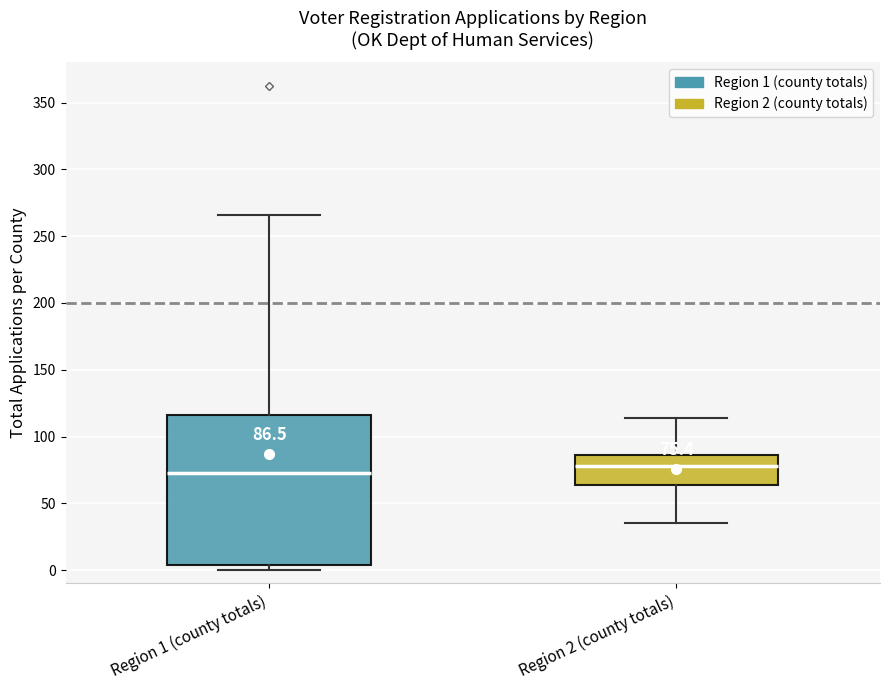

Which box's median line is the lowest?

Region 1 (county totals)